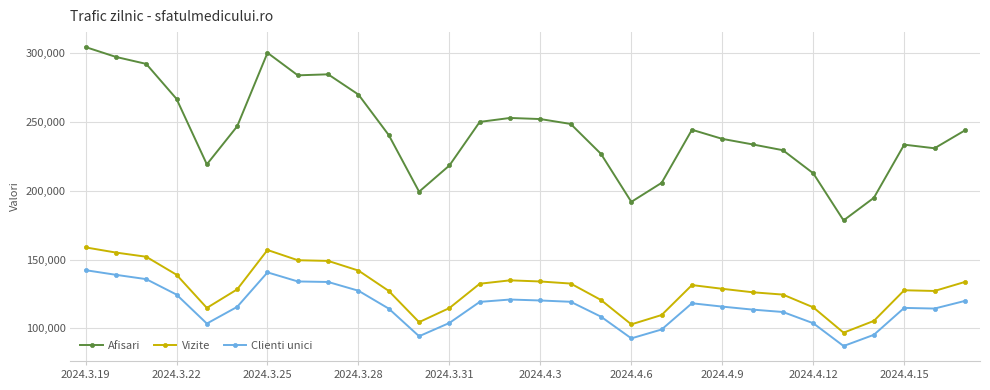

True or false: Afisari and Clienti unici intersect in this chart.

False